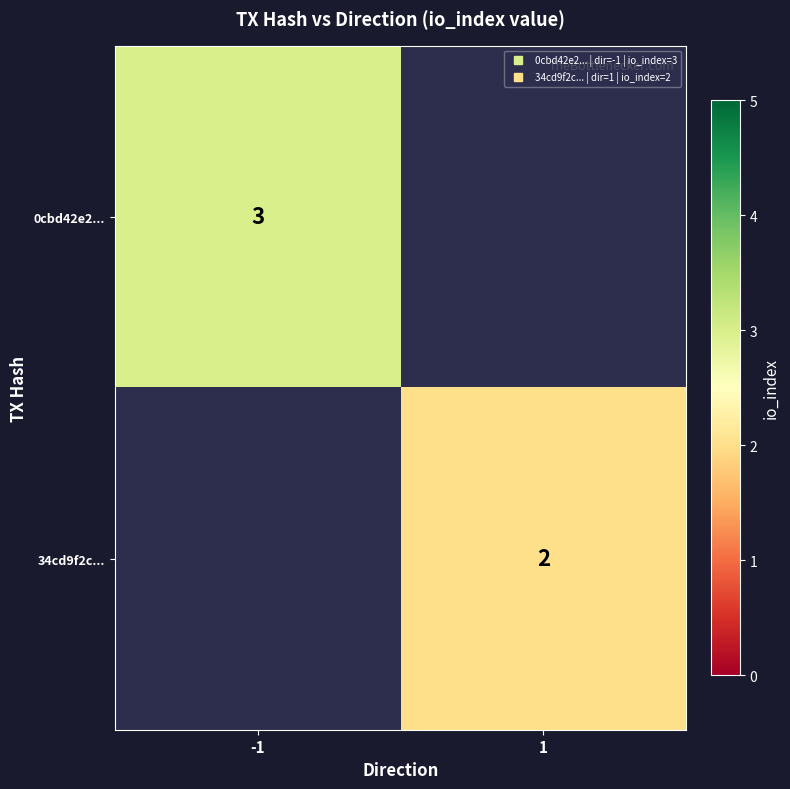

Which has a higher value, 1 or -1?

-1